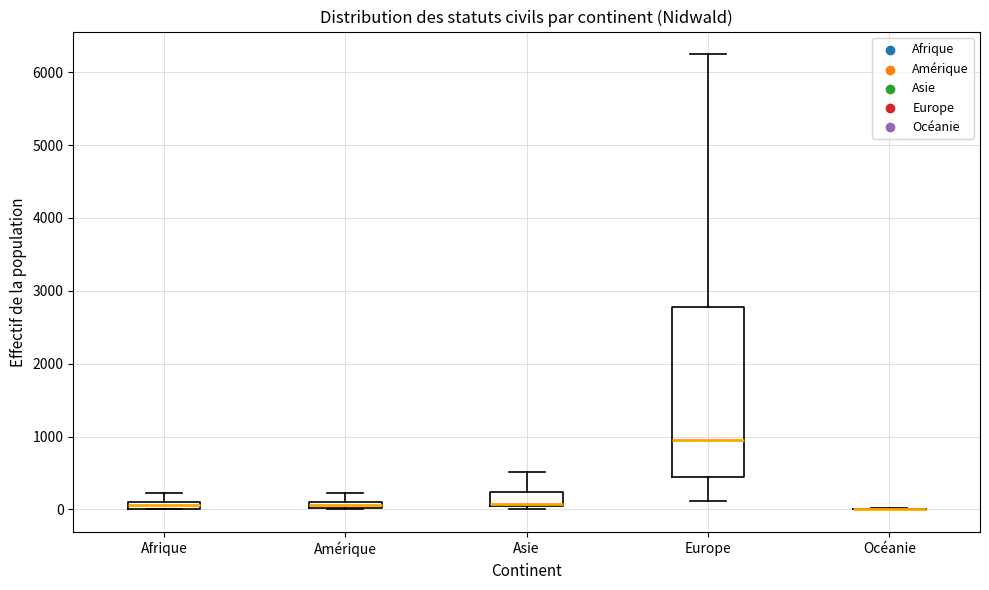

Where is the upper edge of the box for Europe on the y-axis? The values are not printed on the chart, so give them approximately, as read against the axis.

2800